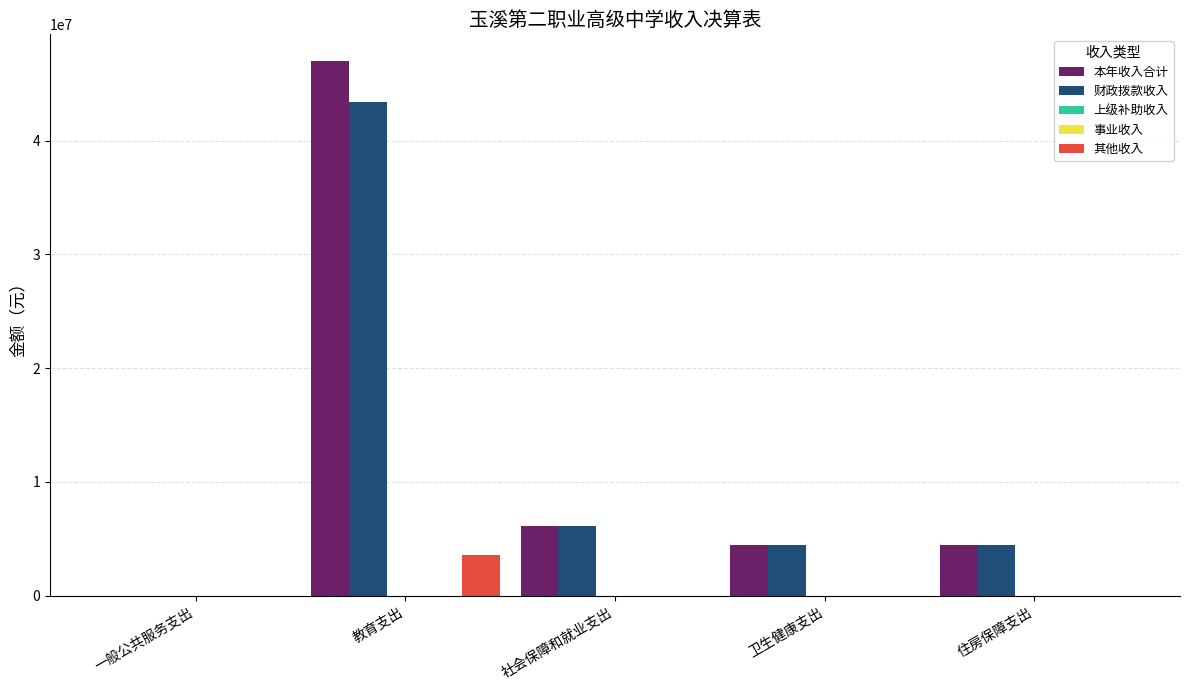

What is the spread (max minus min) of values at 教育支出?

46990113.9